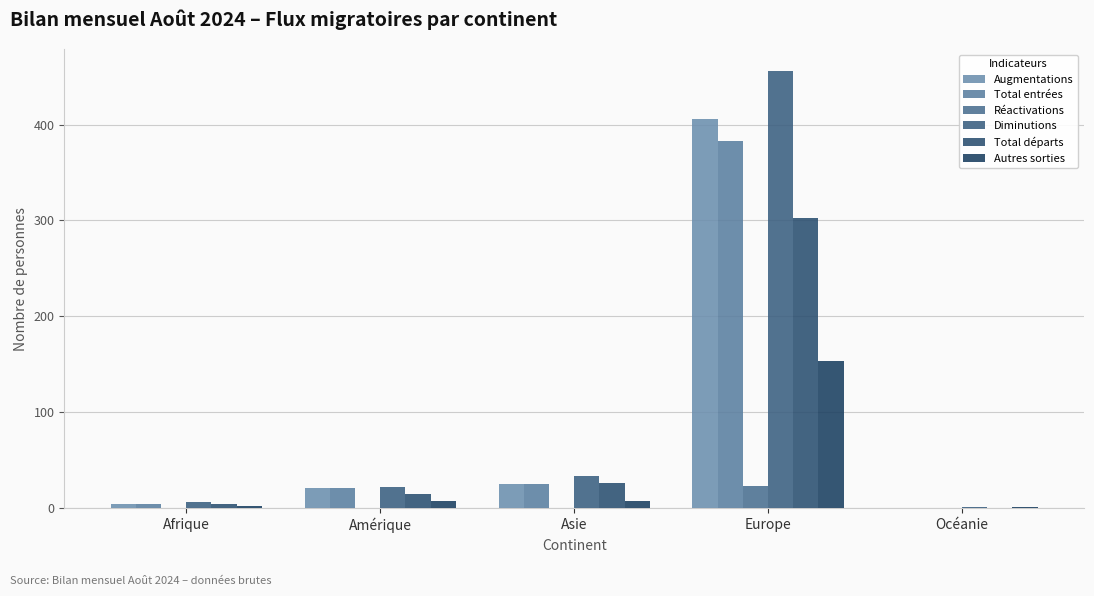

What is the spread (max minus min) of values at Océanie?

1